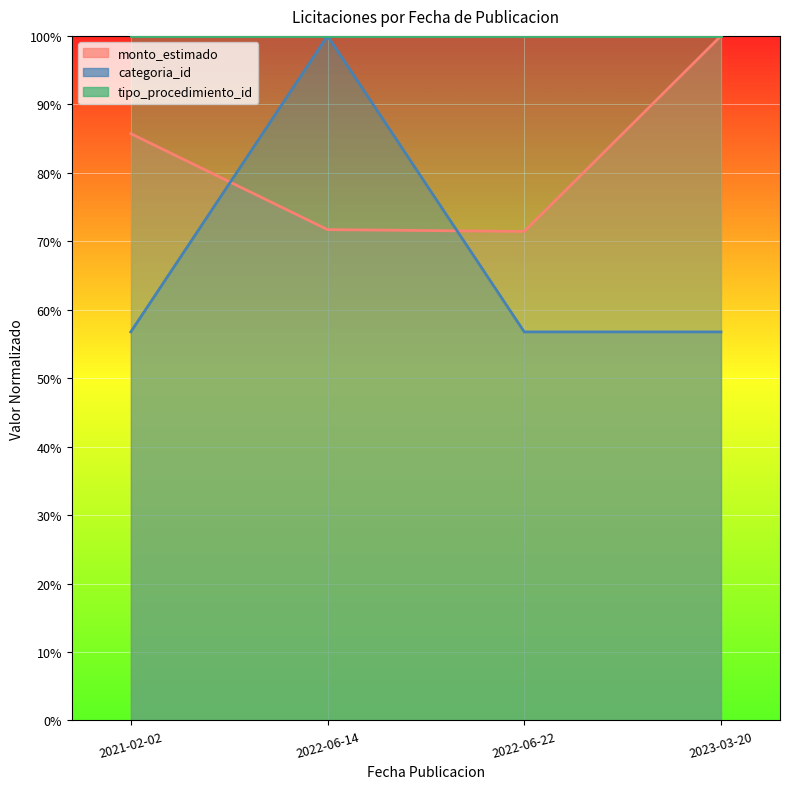

What is the difference between the maximum and minimum values in the categoria_id series?

43.2